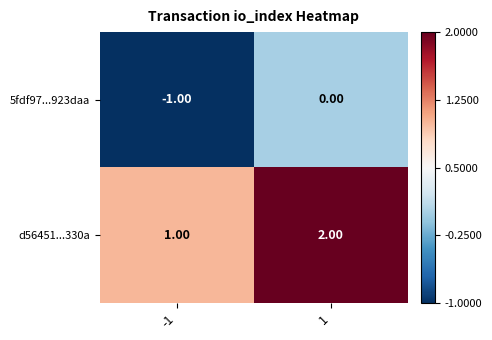

Rank the series by their maximum value, from highest to lowest.

d56451...330a, 5fdf97...923daa